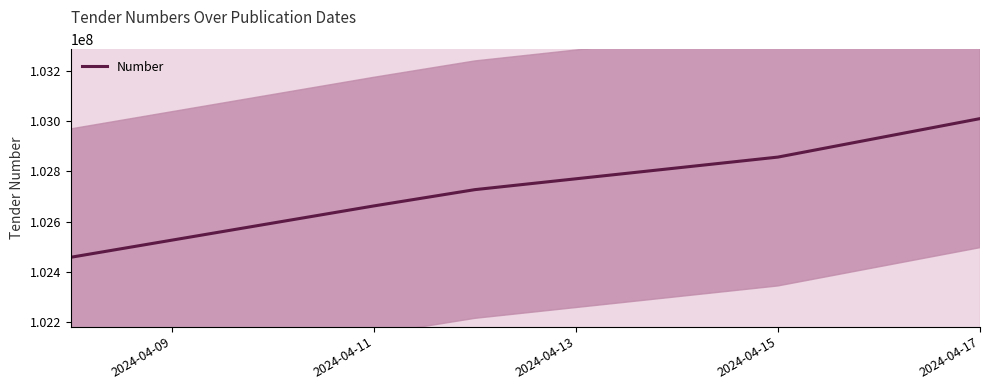

What is the value of the 2nd point from the left?

102662518